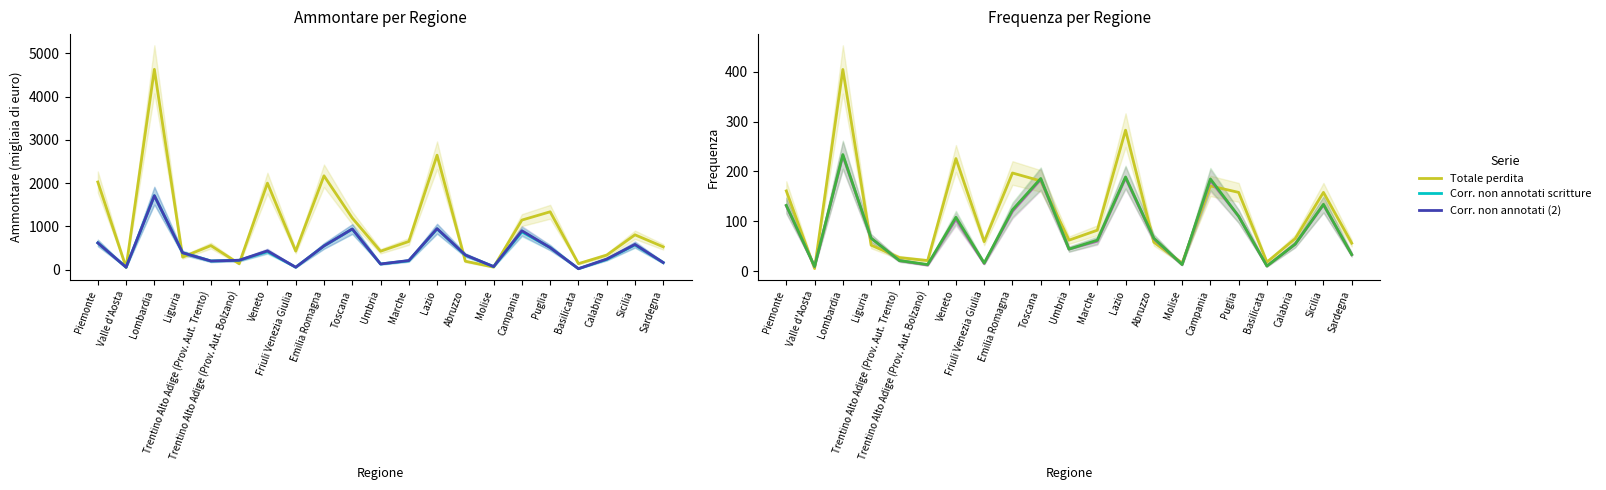

At which label does Corr. non annotati (2) - Ammontare reach its minimum?

Basilicata